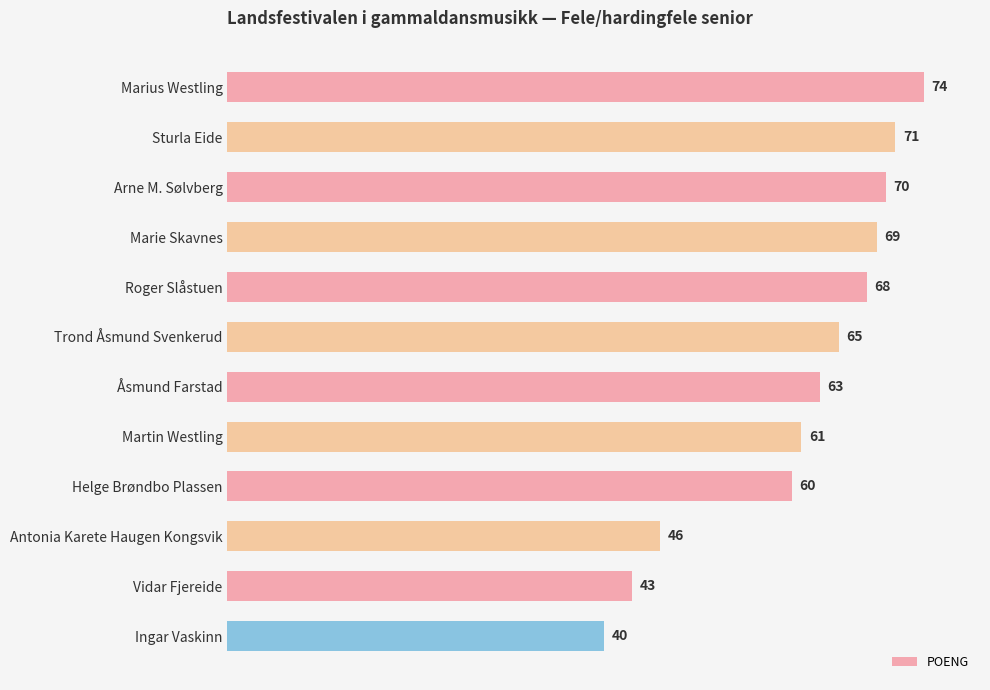

Which label corresponds to the smallest value in the chart?

Ingar Vaskinn